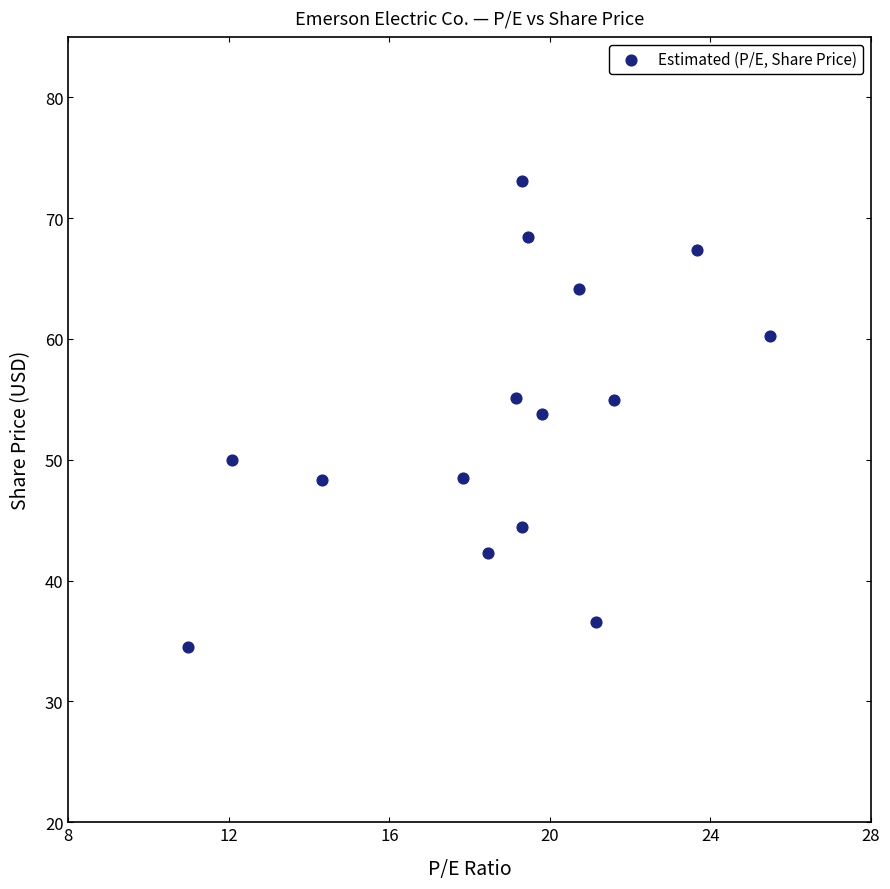

What is the range of Y values (max minus min)?

38.6